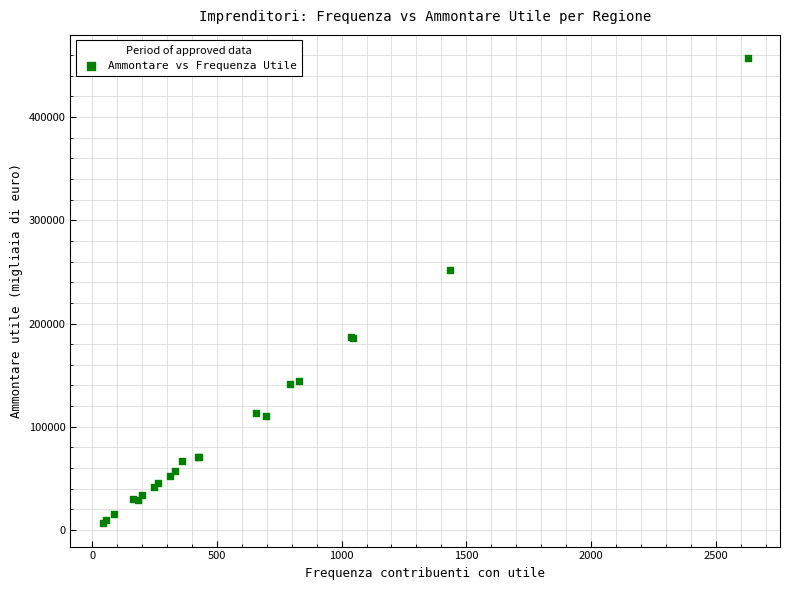

What Y value in the scatter plot is closest to 231728?

251361